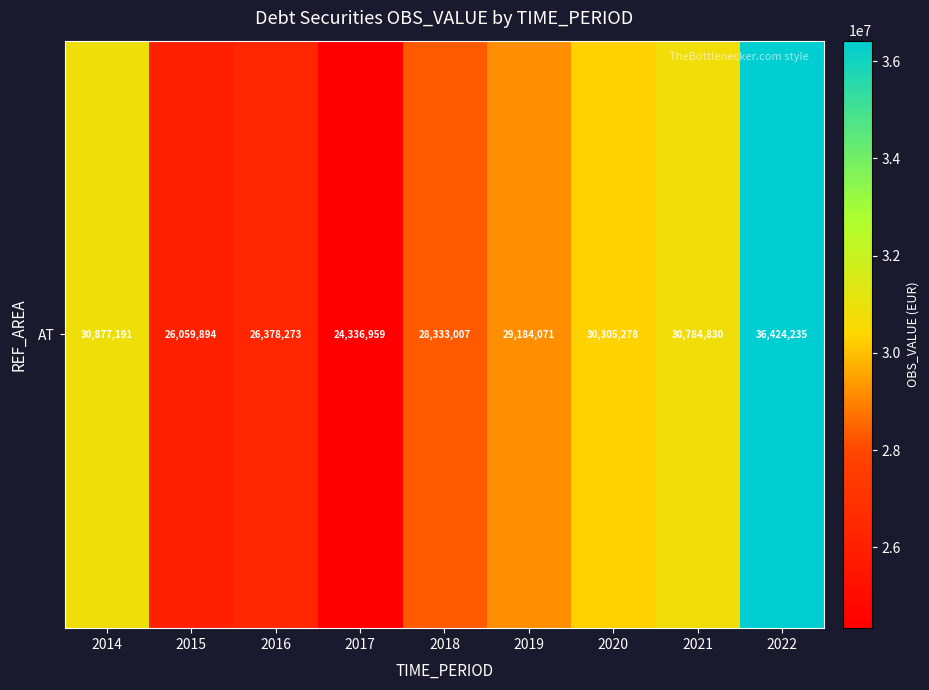

Reading left to right, what are all the values shown in this chart?

2014=30877191	2015=26059894	2016=26378273	2017=24336959	2018=28333007	2019=29184071	2020=30305278	2021=30784830	2022=36424235